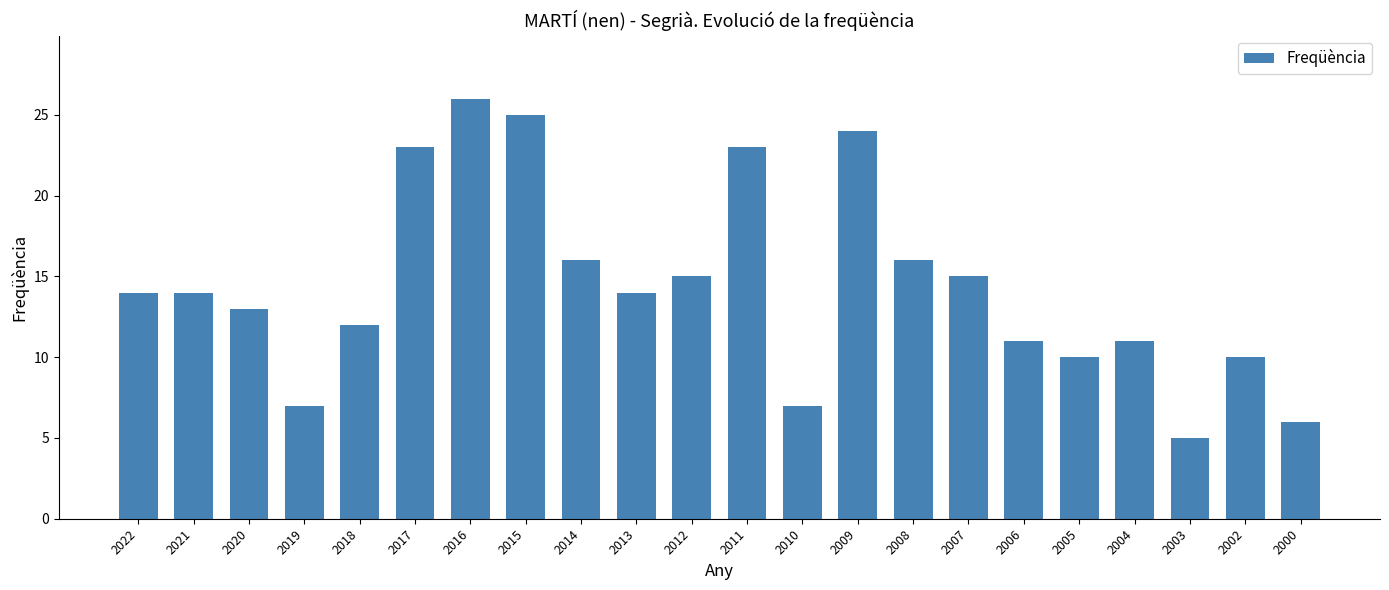

What is the sum of the values at 2010 and 2012?

22